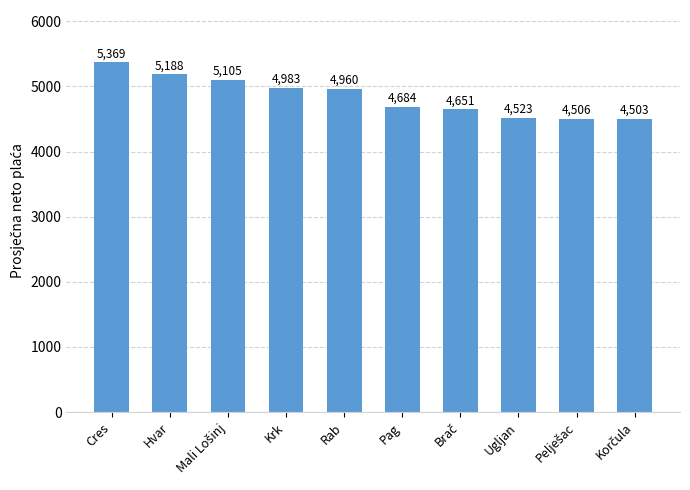

How many series are shown in this chart?

1